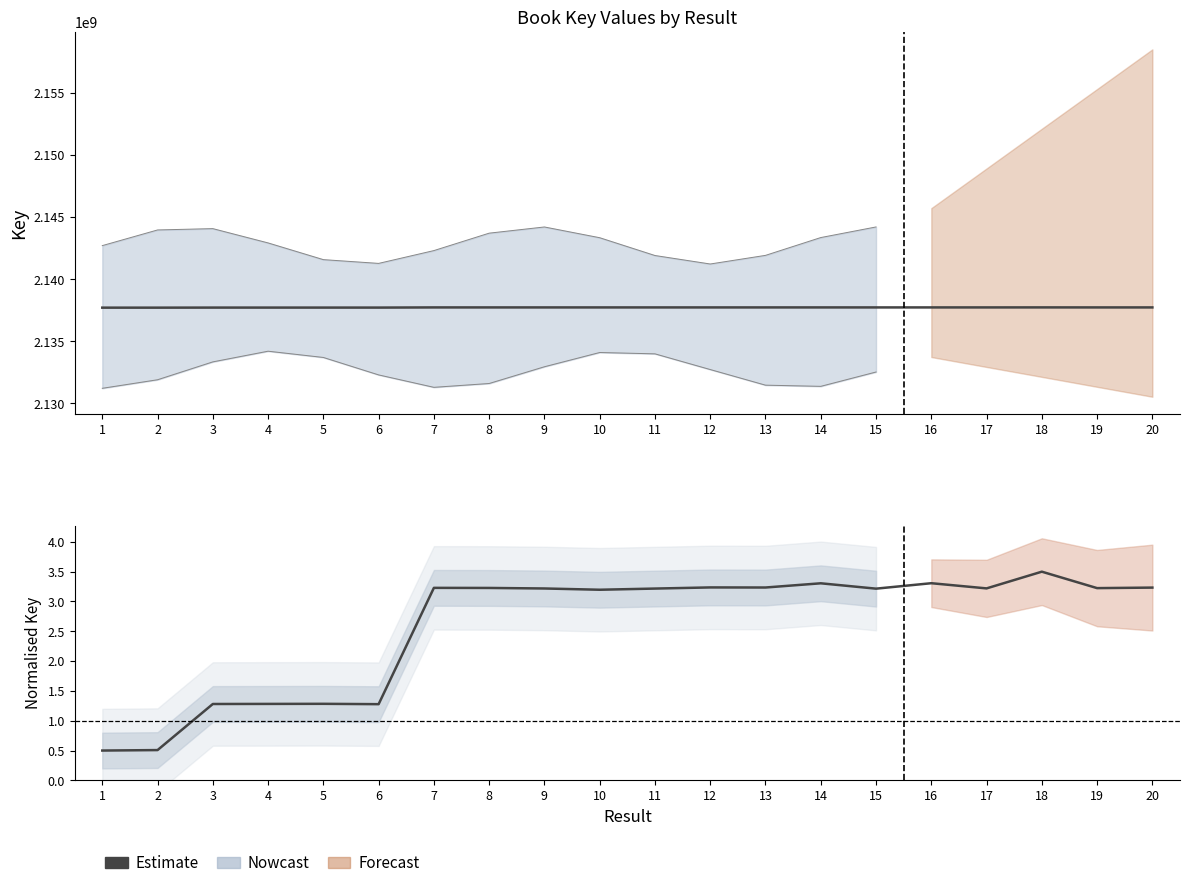

Reading right to left, what are all the values shown in this chart?

3.2	3.2	3.5	3.2	3.3	3.2	3.3	3.2	3.2	3.2	3.2	3.2	3.2	3.2	1.3	1.3	1.3	1.3	0.5	0.5